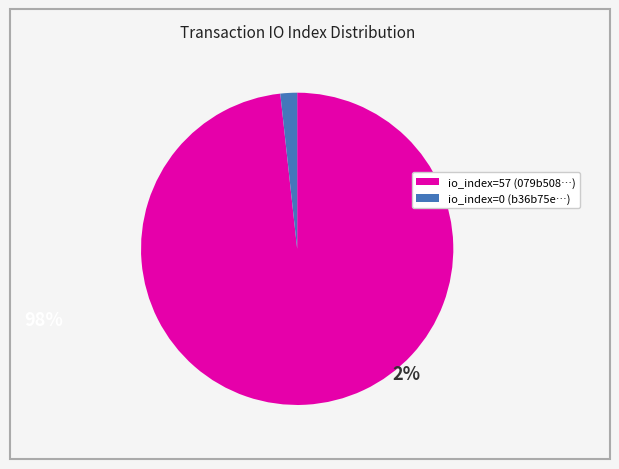

Is the sum of io_index=0 and io_index=57 greater than half?

Yes